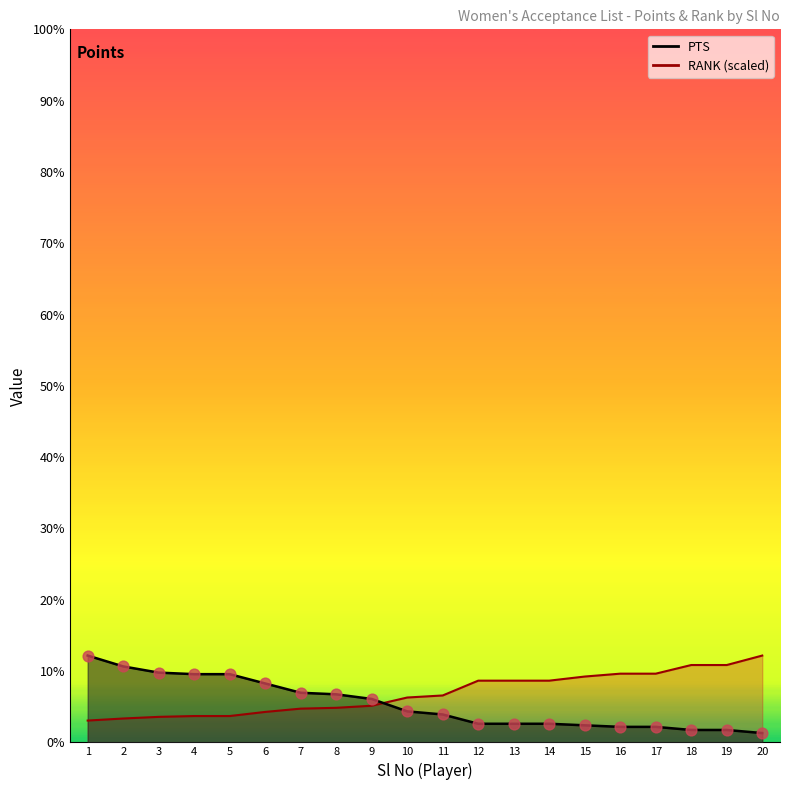

What are all the series names shown in the legend?

PTS, RANK